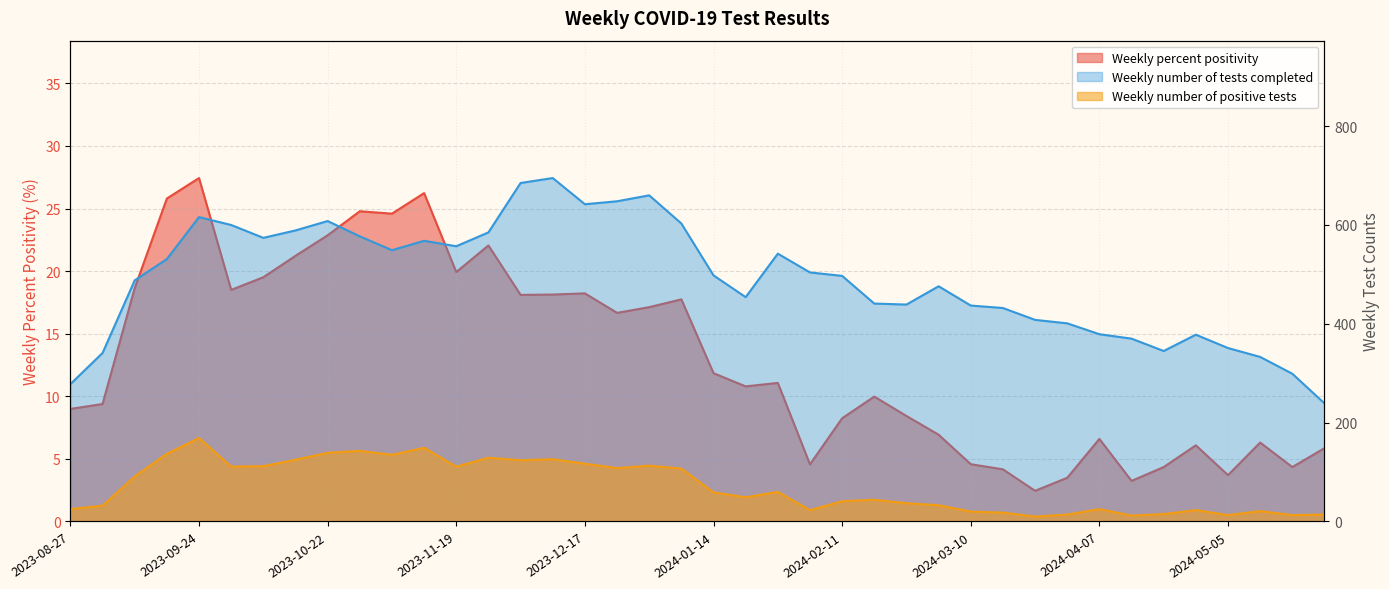

What is the label of the 13th point from the right?

2024-03-03